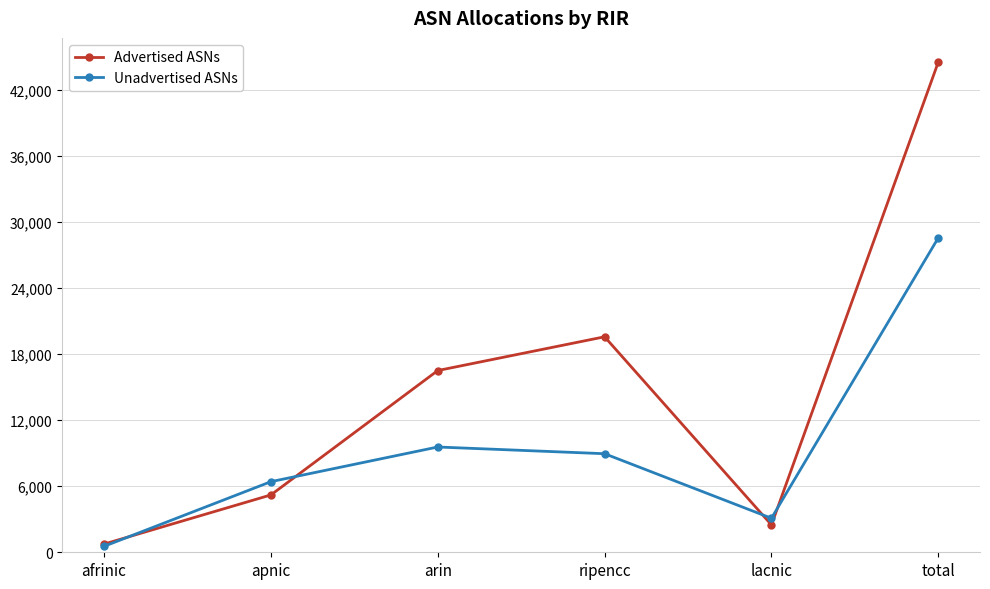

Where is the first local maximum for Advertised ASNs?

ripencc